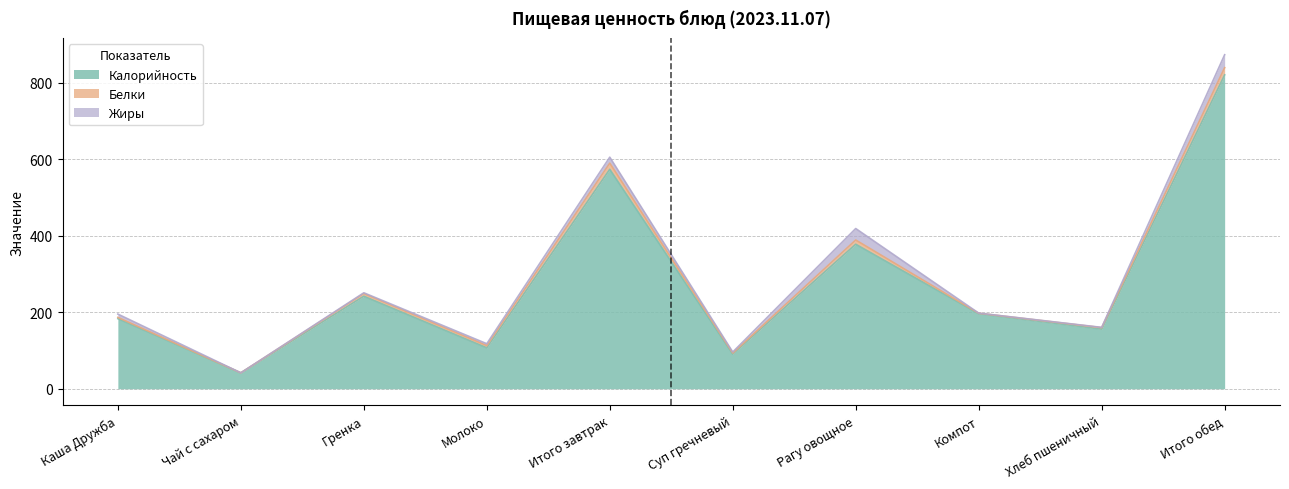

What is the total value across all series at Хлеб пшеничный?

160.5